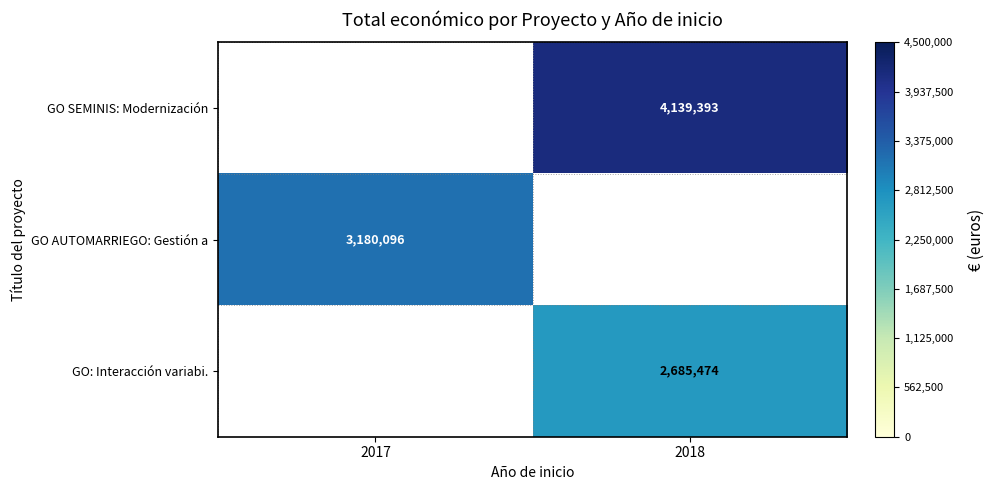

Which category has the lowest value across all series?

2017